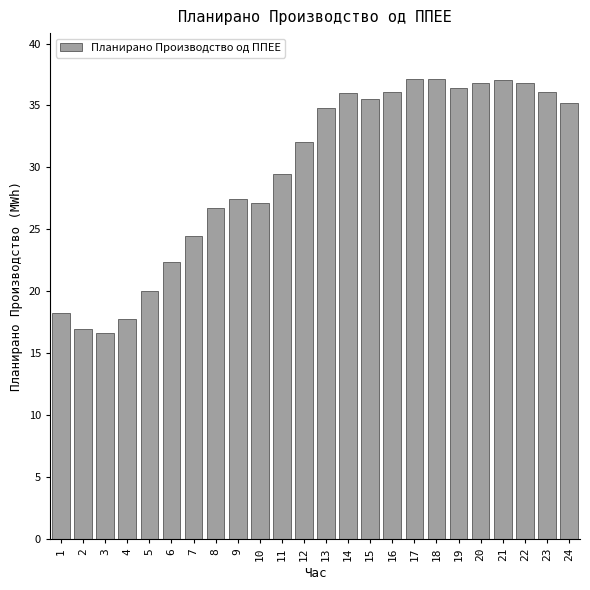

What is the sum of all values?

714.1